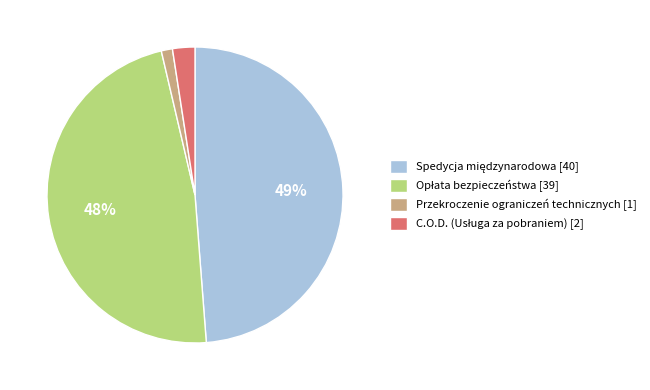

Is there any slice that represents more than half of the pie?

No